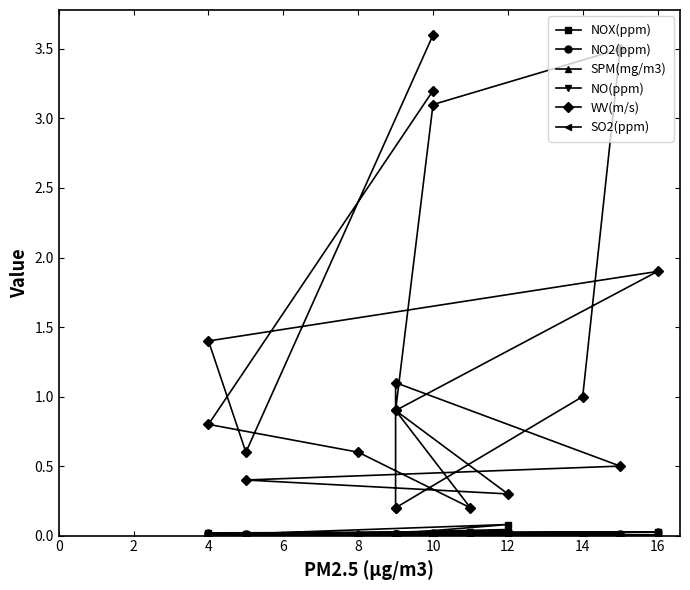

Which series has the largest range (max minus min)?

WV(m/s)